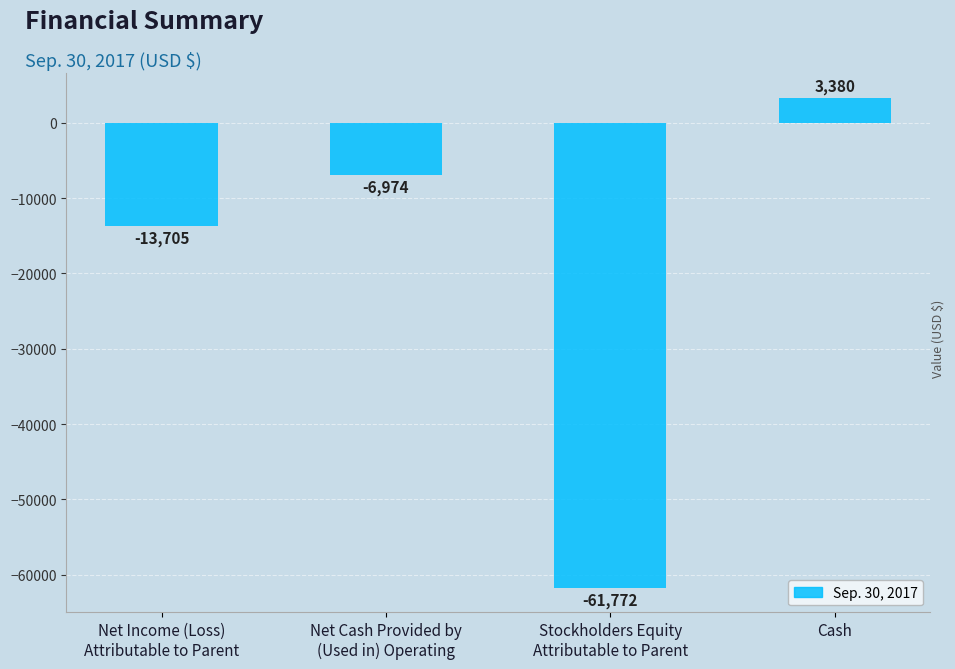

At which label does the data first exceed -6974?

Cash